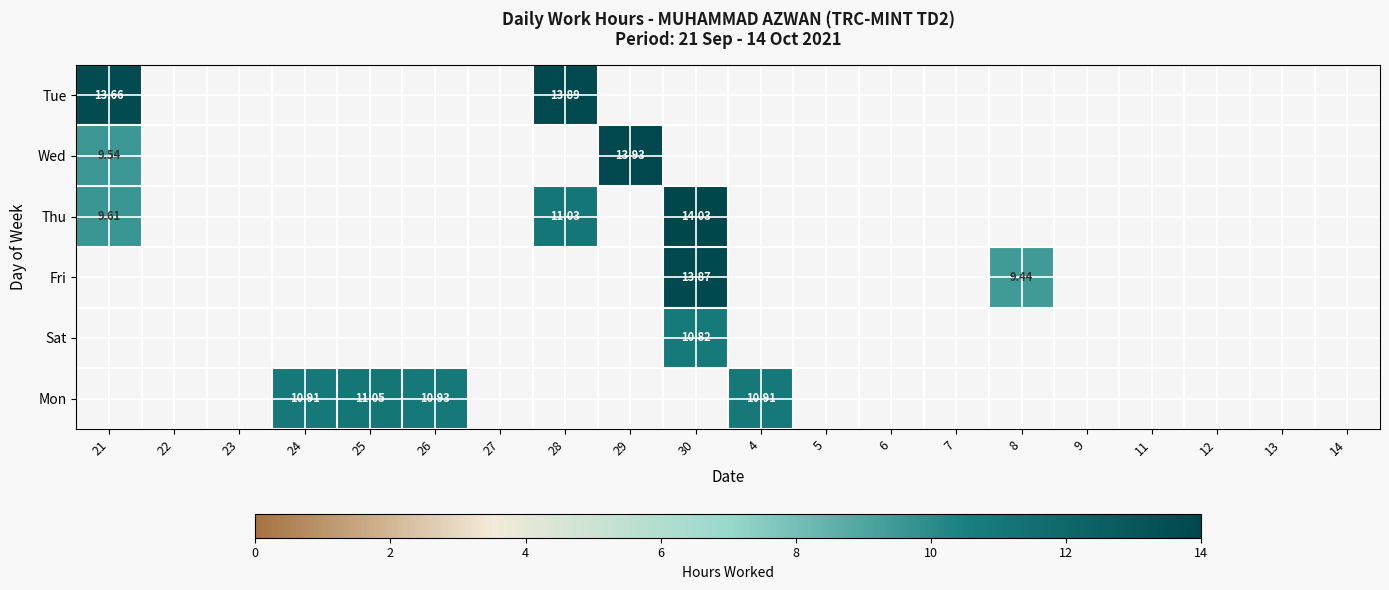

What is the highest value of the Wed series?

13.9